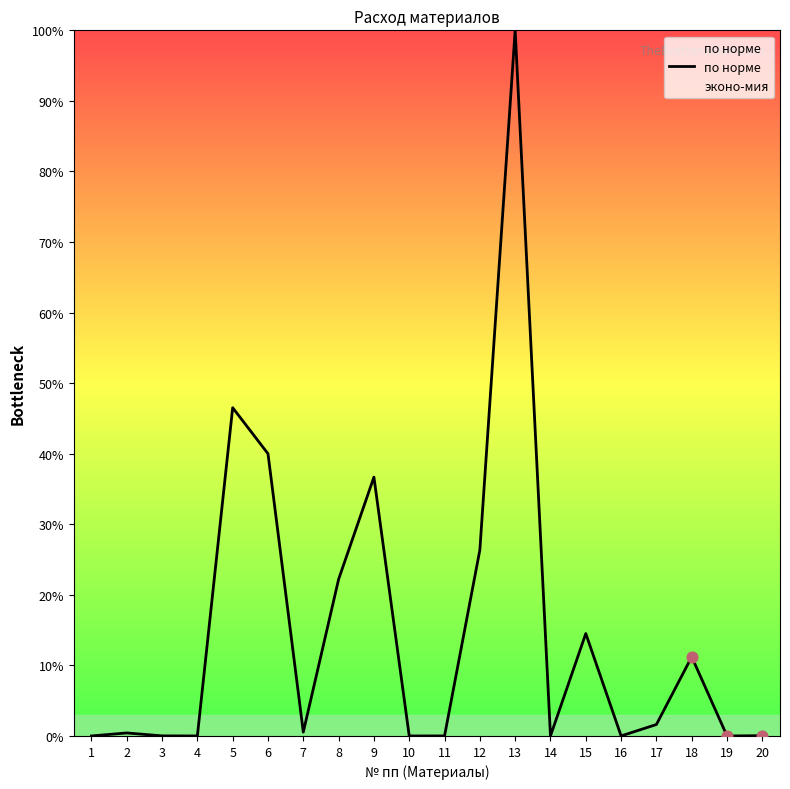

Between 8 and 7, which is larger?

8